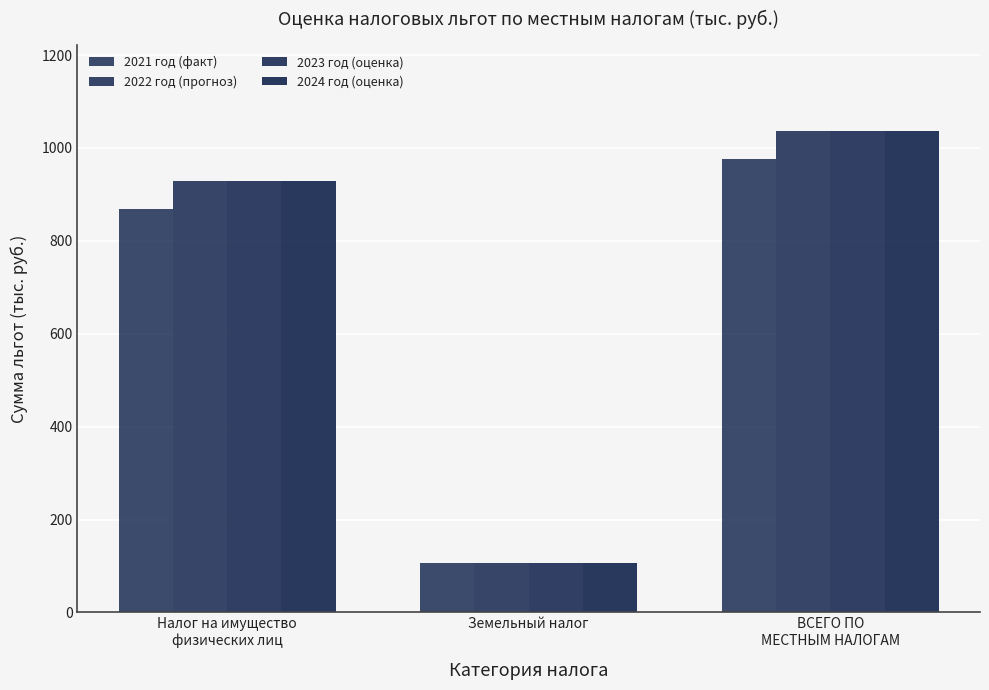

Is the value of 2024 год (оценка) at Земельный налог greater than the value of 2021 год (факт) at Земельный налог?

No